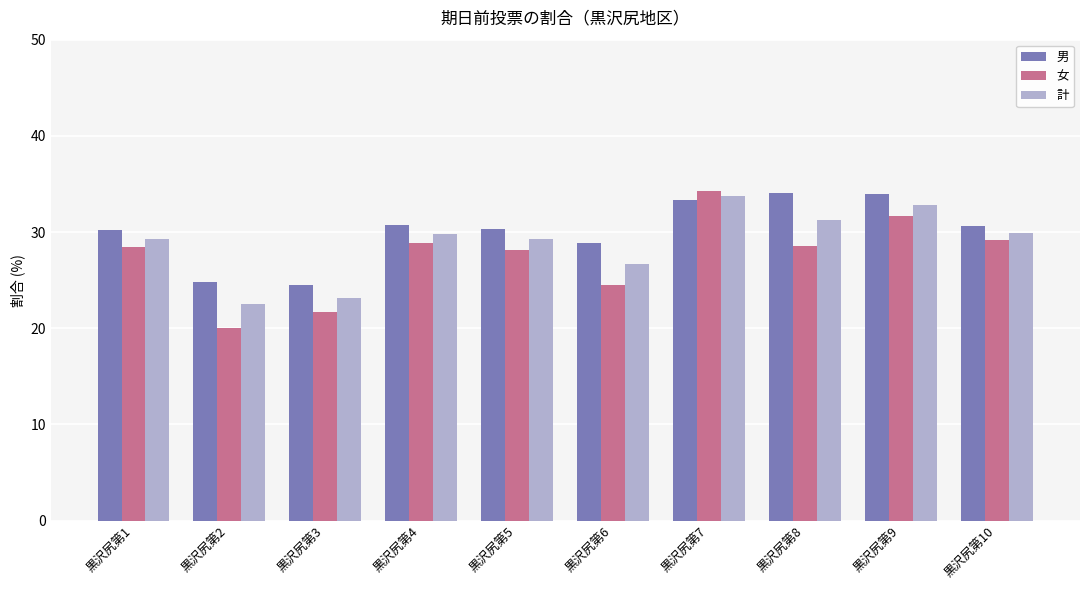

At which label does 計 reach its minimum?

黒沢尻第2